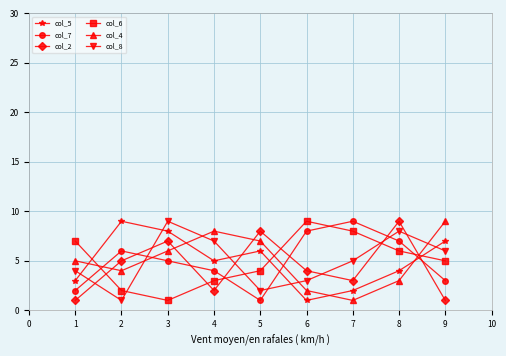

At how many categories does at least one series exceed 5?

9